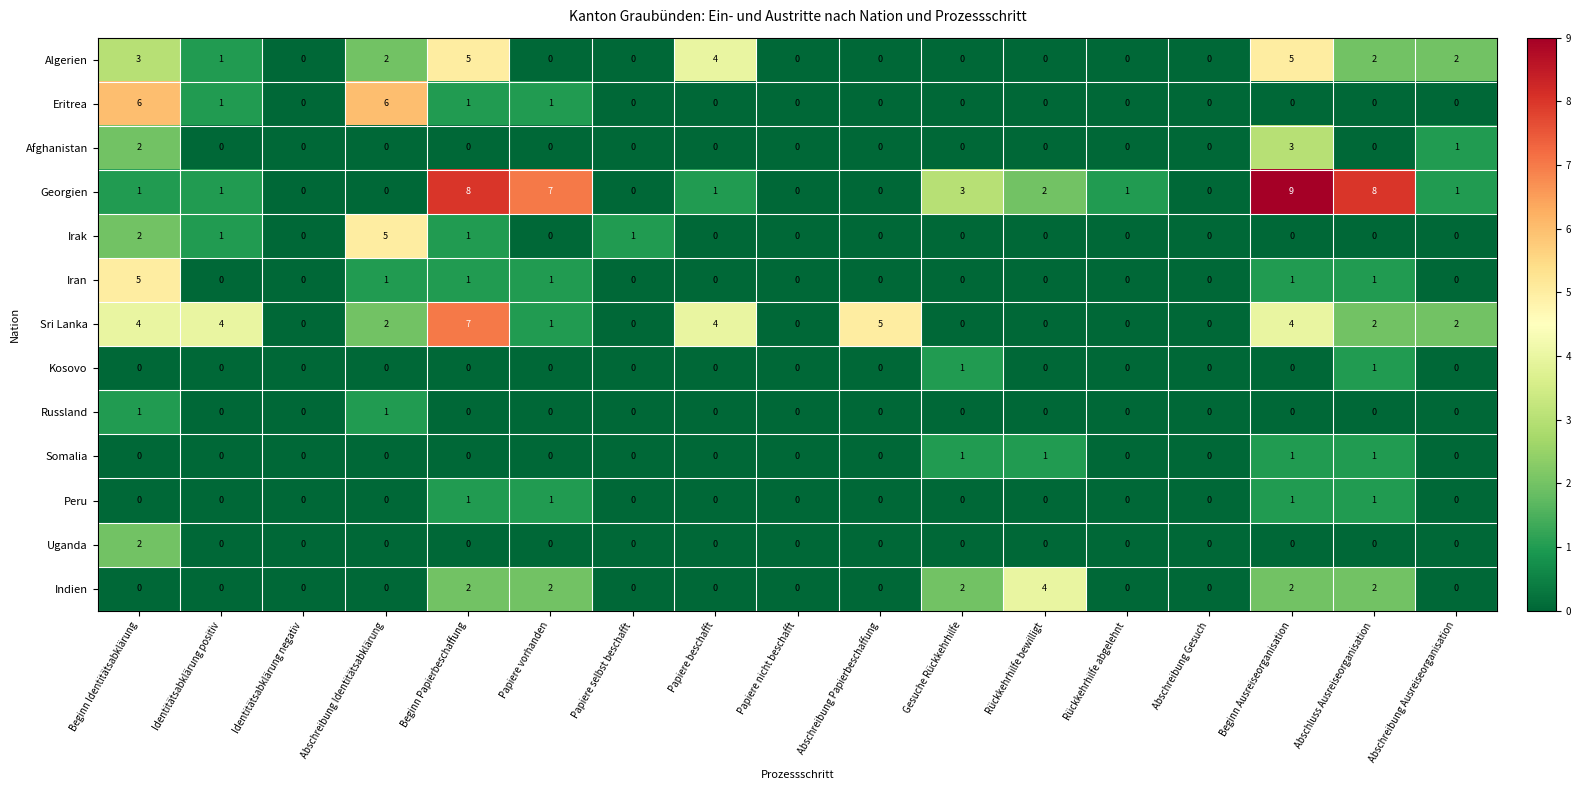

What is the greatest value displayed?

9